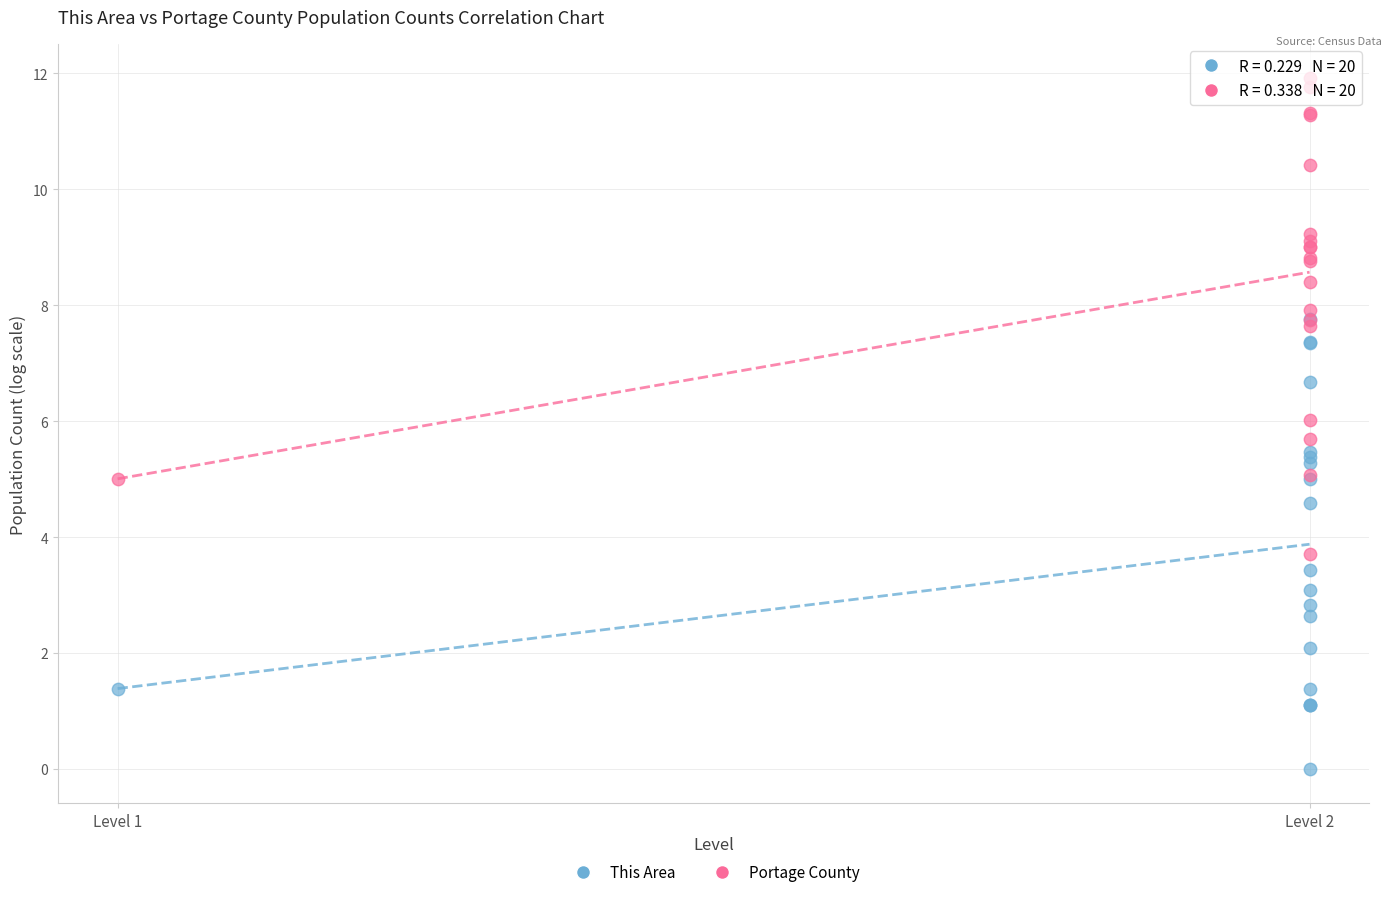

Which series contains the highest Y value?

Portage County